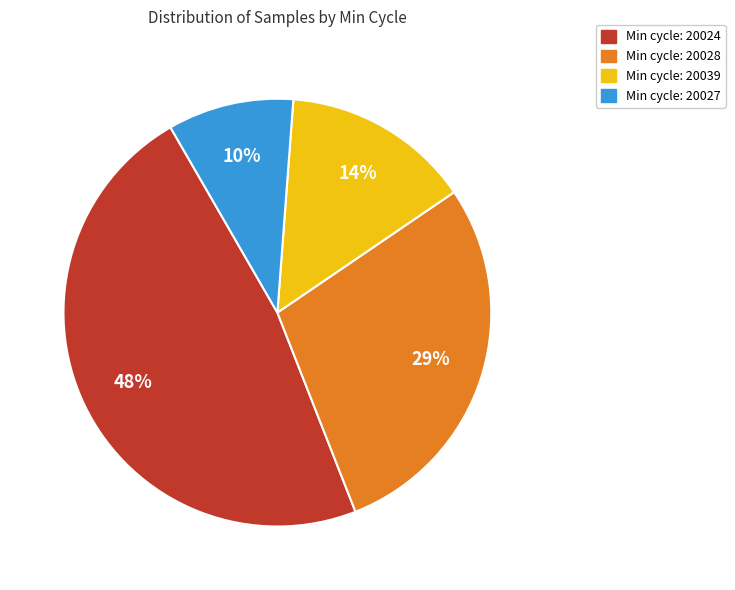

Is there any slice that represents more than half of the pie?

No